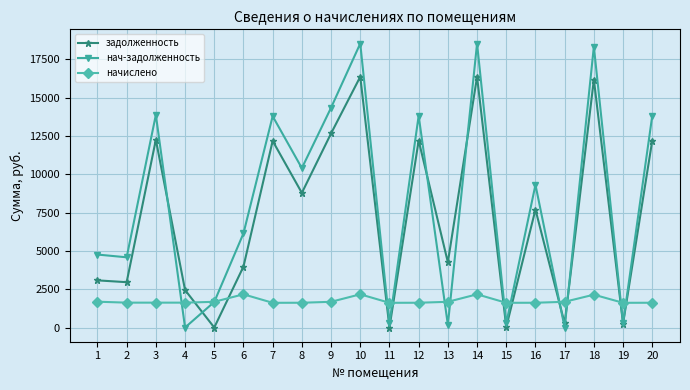

List the series in order of their peak value, lowest first.

начислено, задолженность, нач-задолженность